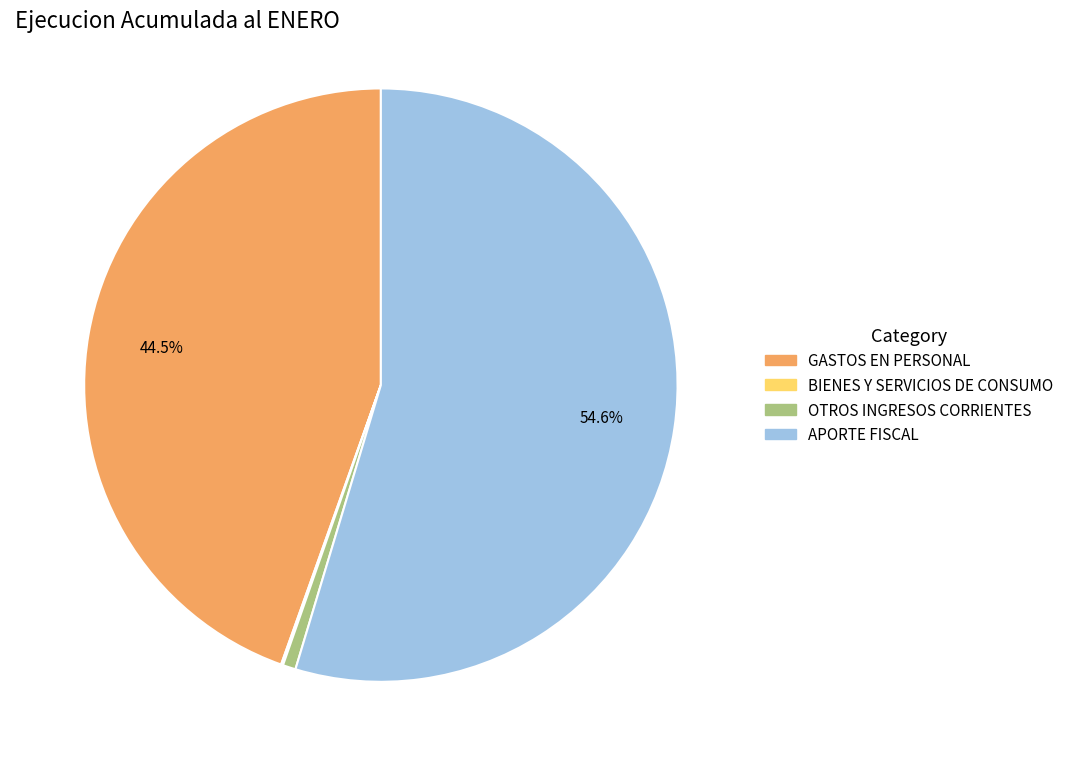

Is there a majority slice in this chart?

Yes